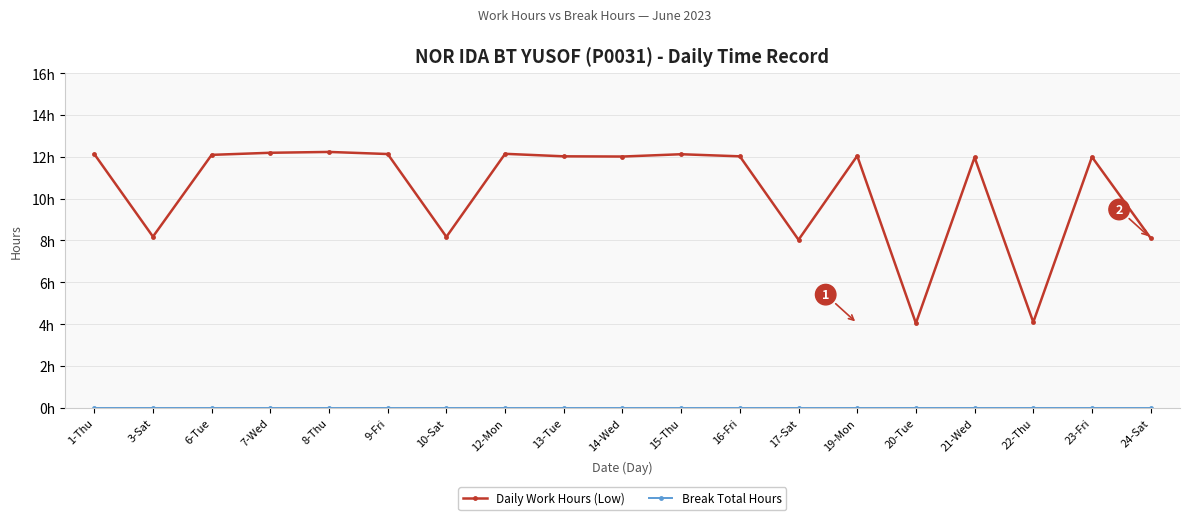

At which label does Daily Work Hours (Low) first exceed 12?

1-Thu